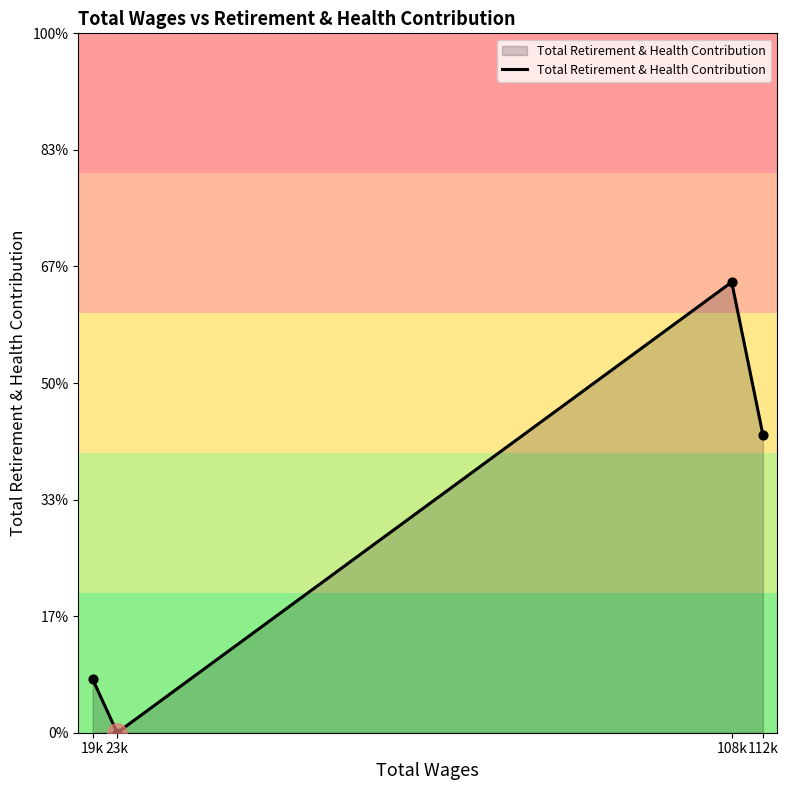

Between 108k and 23k, which is larger?

108k